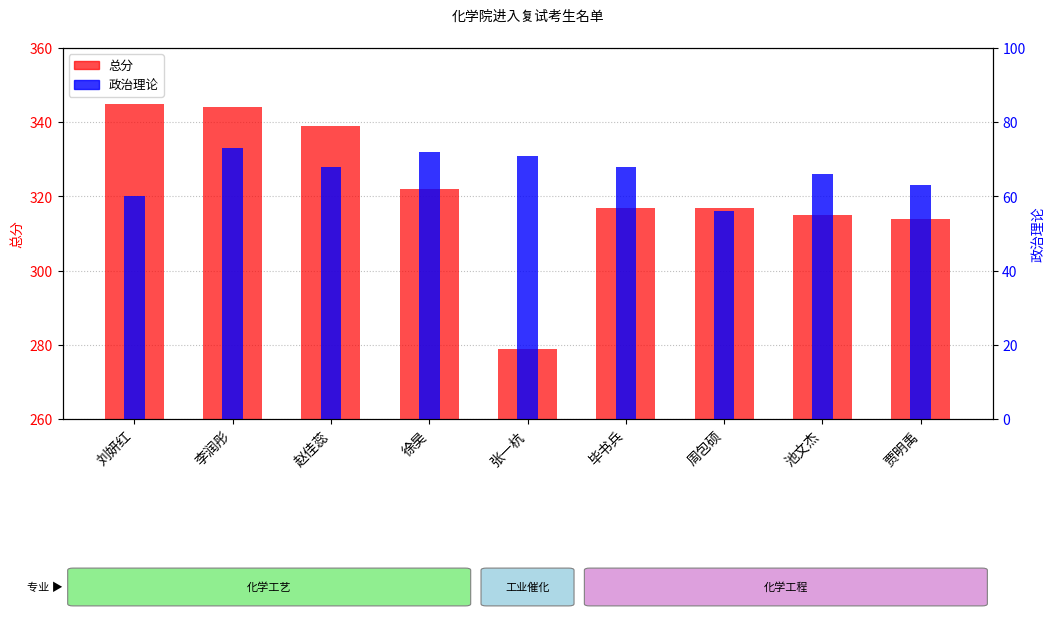

What is the highest value of the 政治理论 series?

73